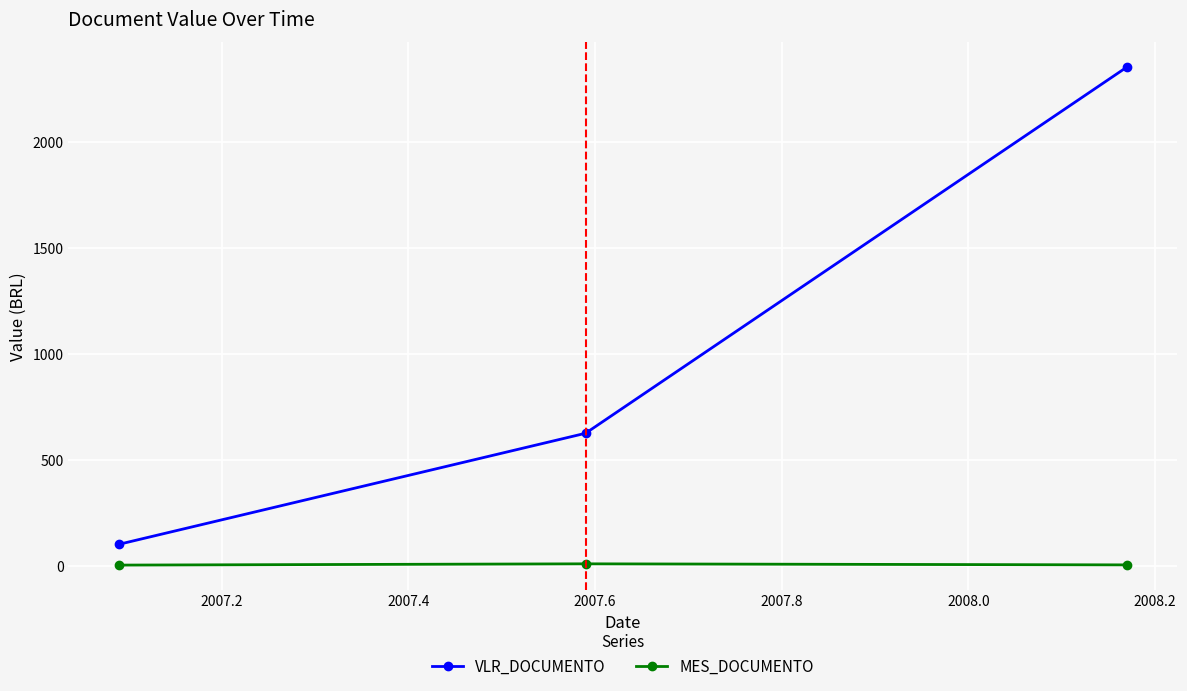

How many values in the VLR_DOCUMENTO series are below 624?

1